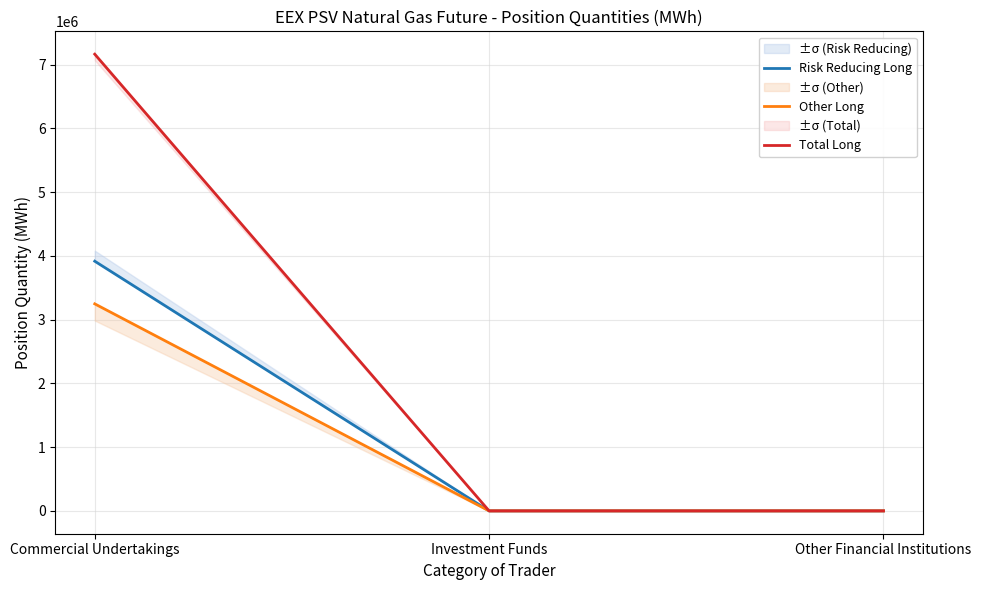

What is the maximum value shown in the chart?

7164528